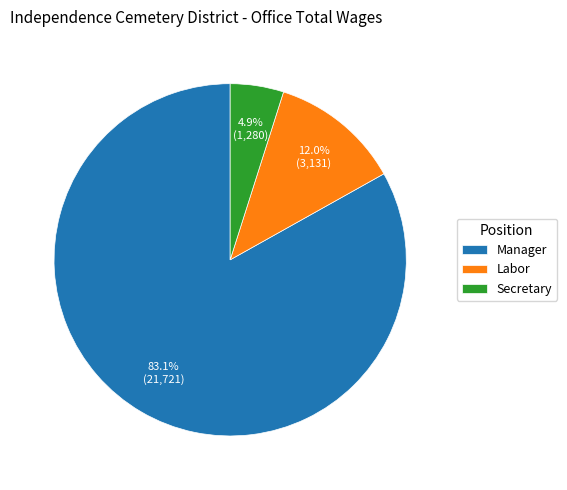

True or false: Secretary accounts for 5% of the total.

True